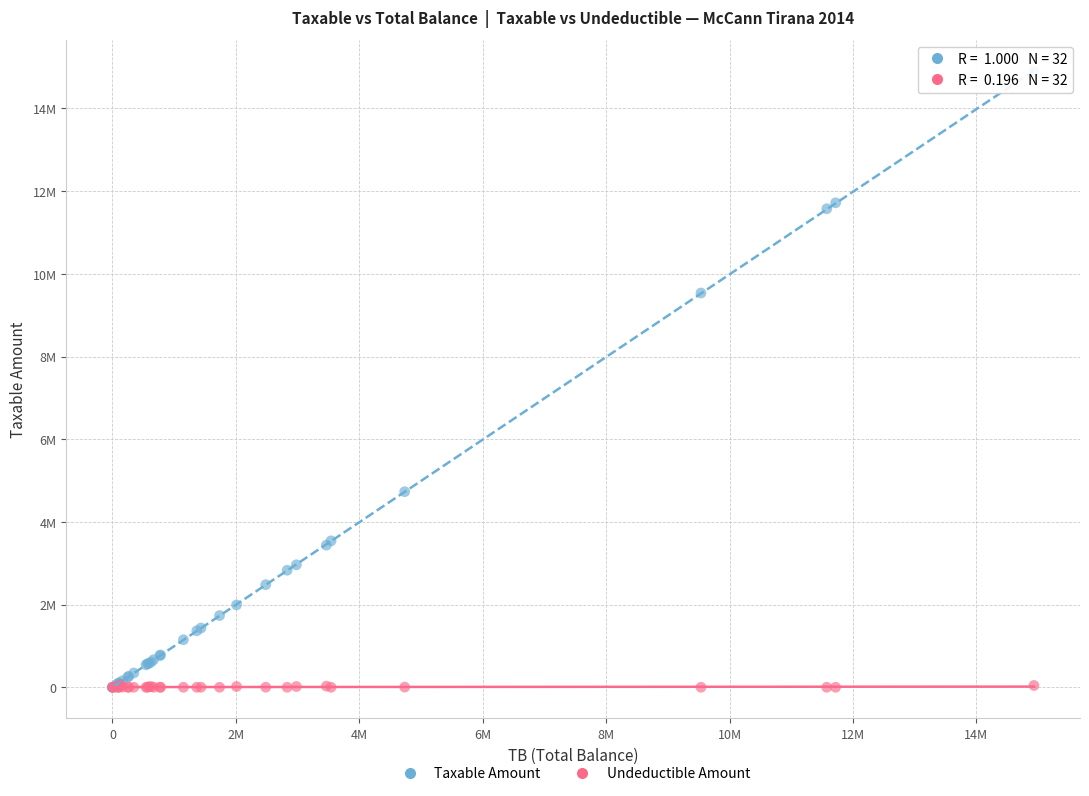

What are all the series names shown in the legend?

Taxable Amount, Undeductible Amount